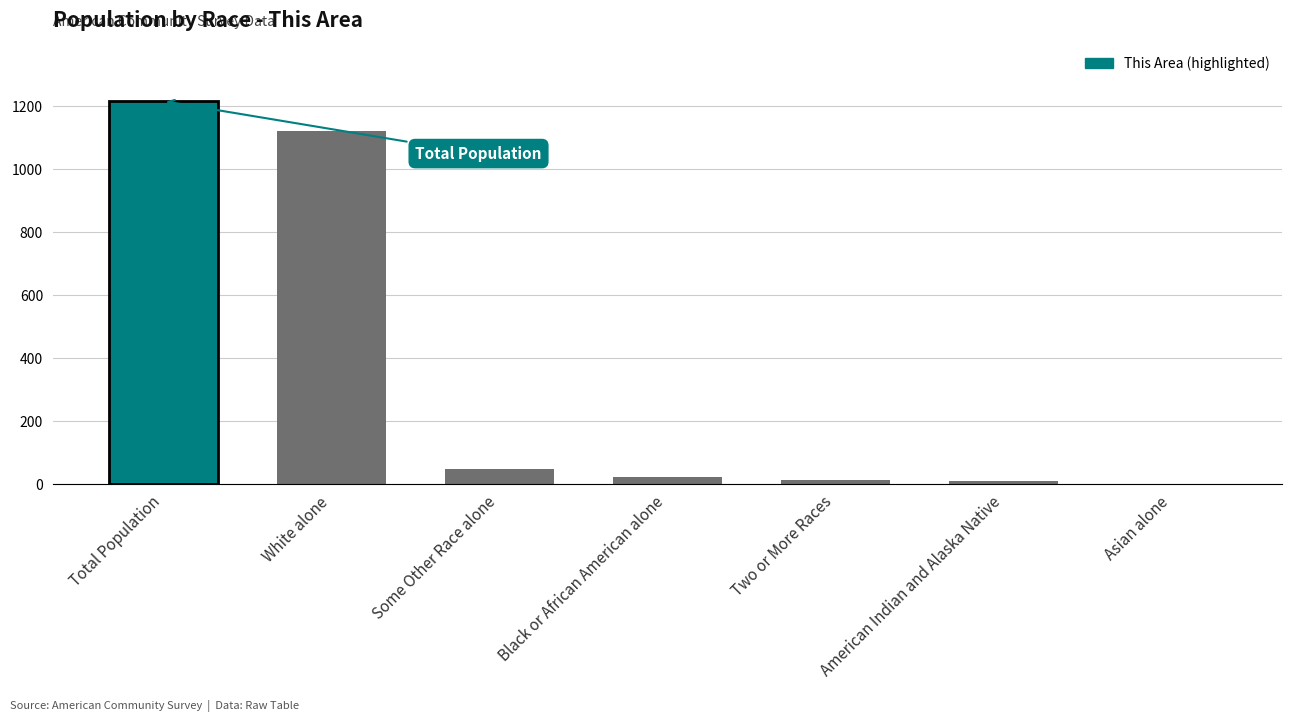

The value at Asian alone is 654. True or false?

False